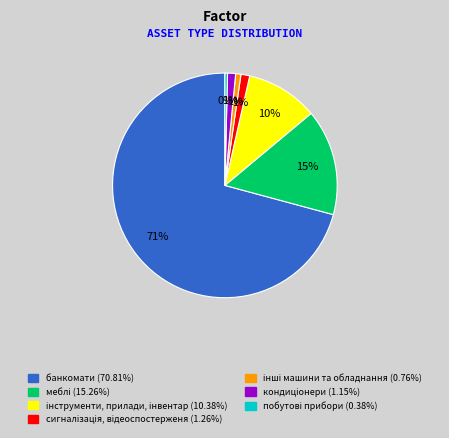

Which category accounts for the majority?

банкомати